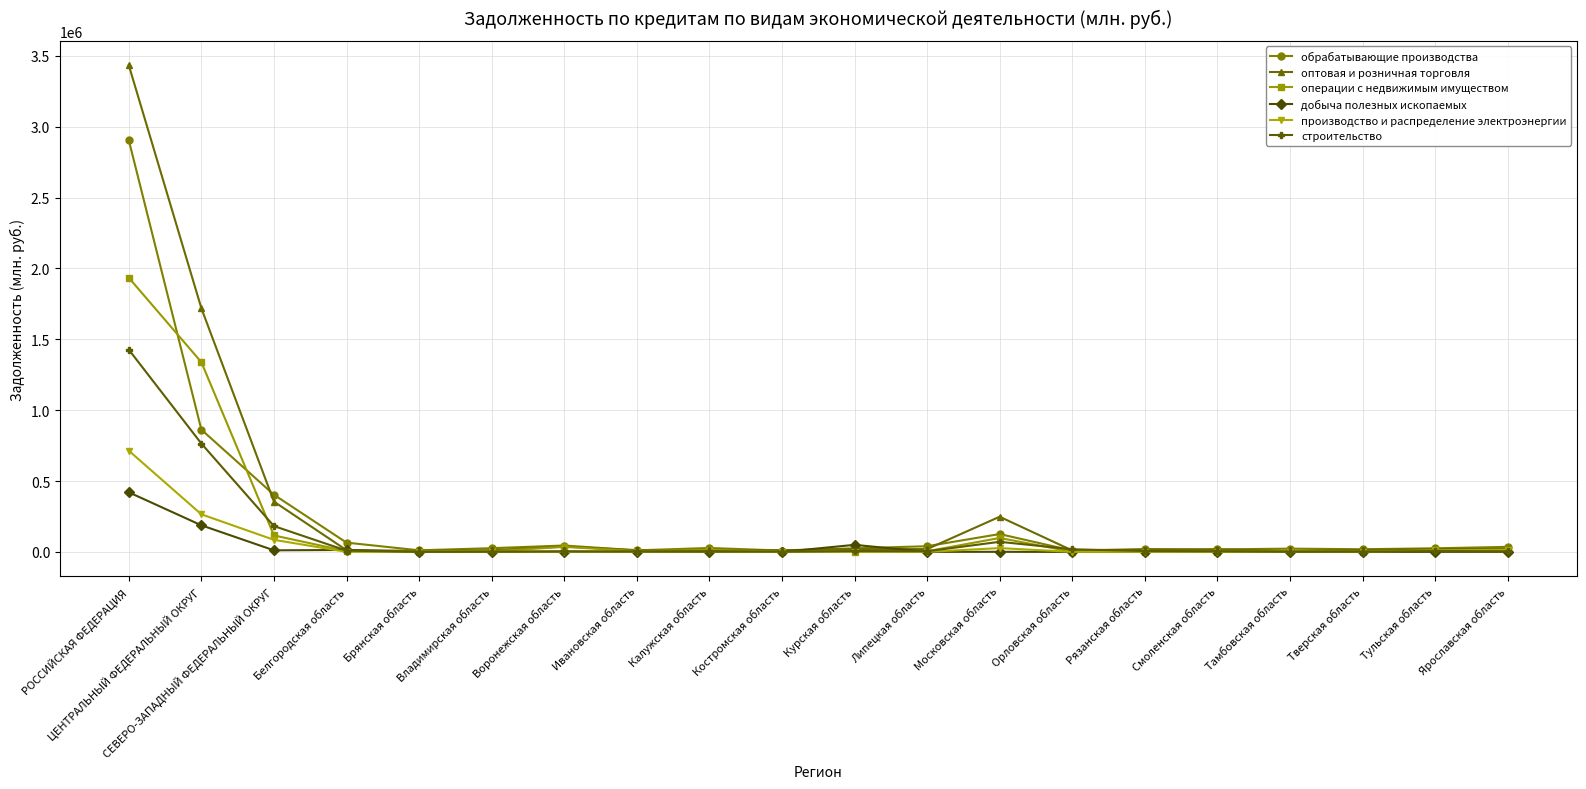

List the series in order of their peak value, highest first.

оптовая и розничная торговля, обрабатывающие производства, операции с недвижимым имуществом, строительство, производство и распределение электроэнергии, добыча полезных ископаемых